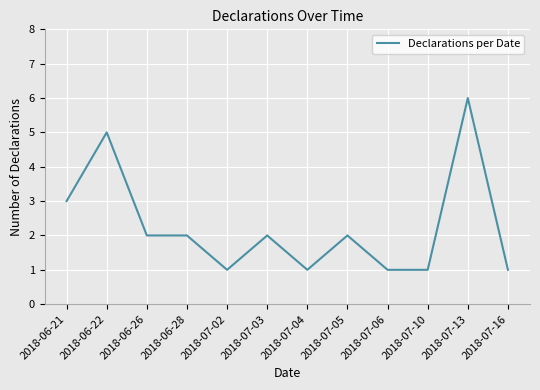

How many lines are shown in the chart?

1